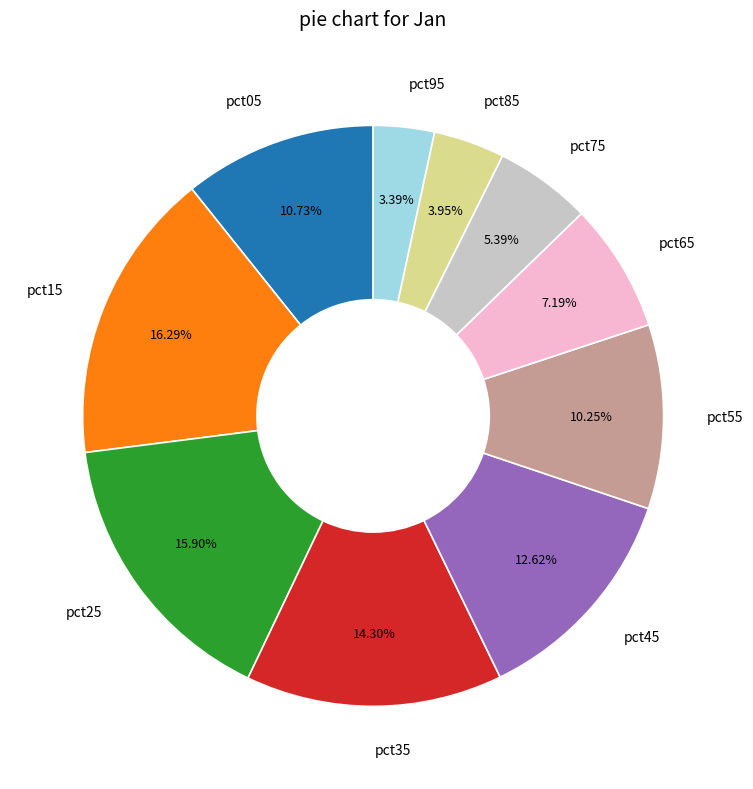

How many slices are in this pie chart?

10